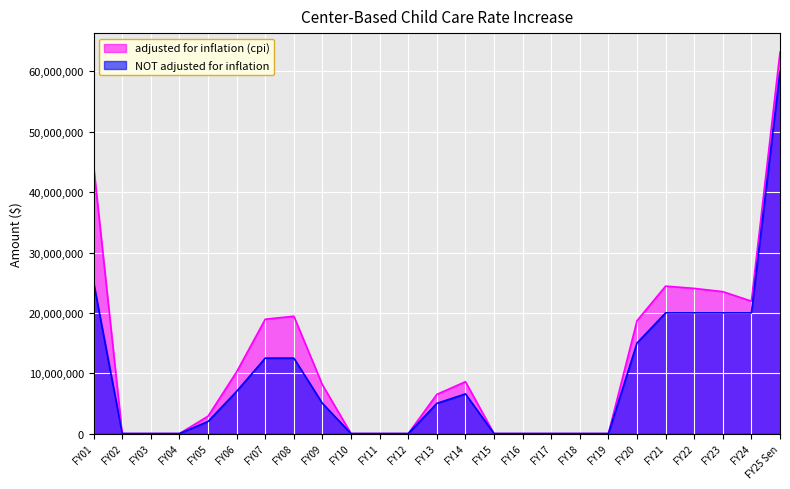

Which series has the largest total across all categories?

adjusted for inflation (cpi)